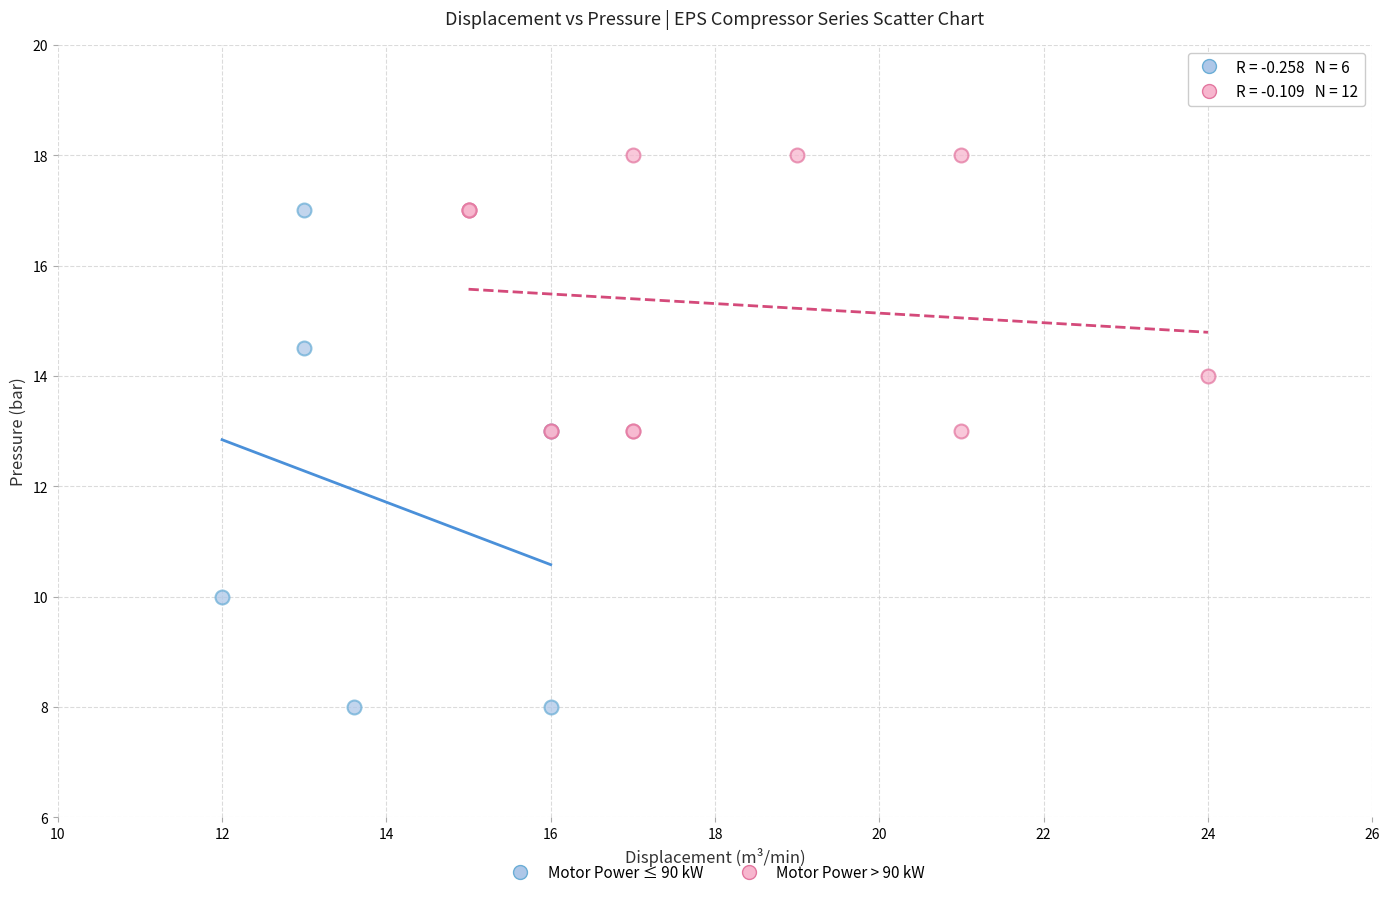

Which series has the widest spread of Y values?

Motor Power ≤ 90 kW